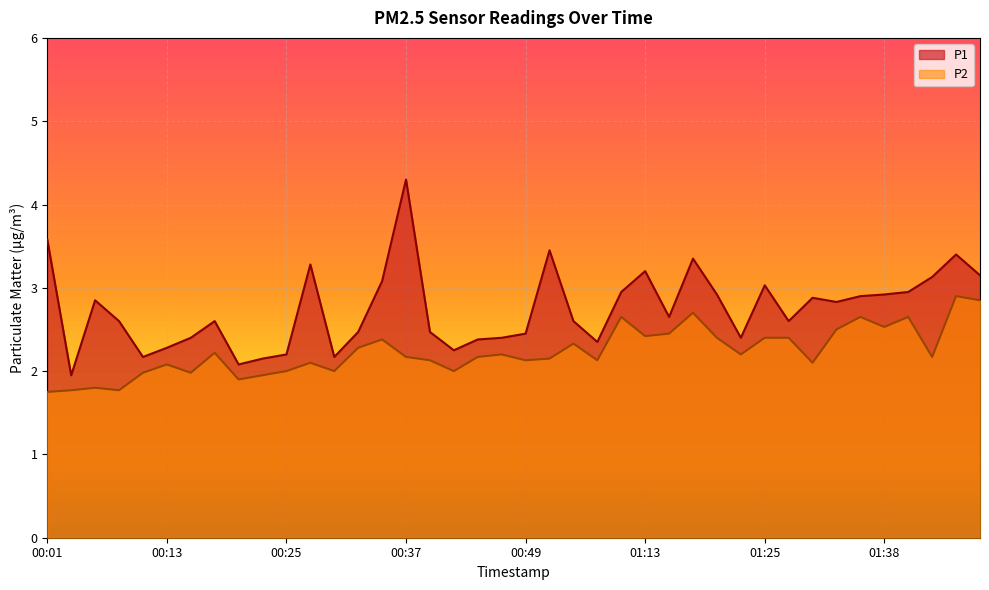

At which category is the sum across all series the highest?

00:37